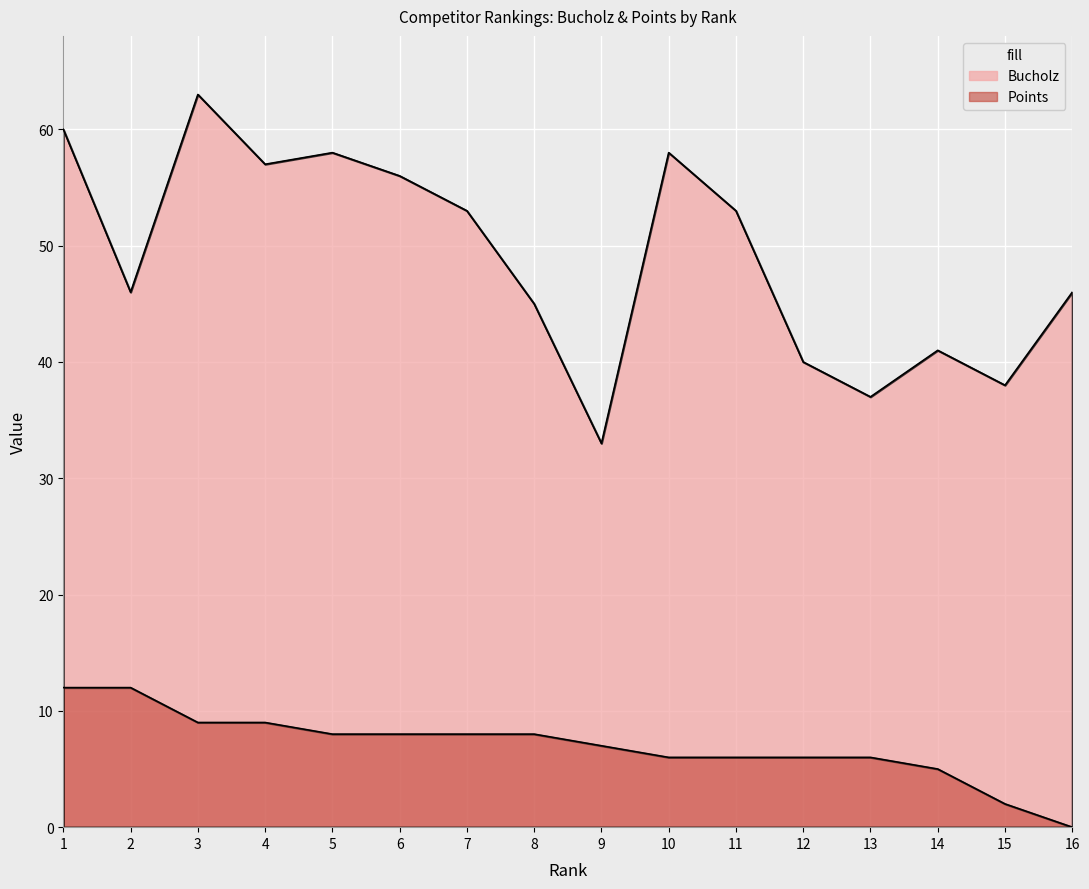

What is the difference between the Bucholz values at 9 and 10?

25